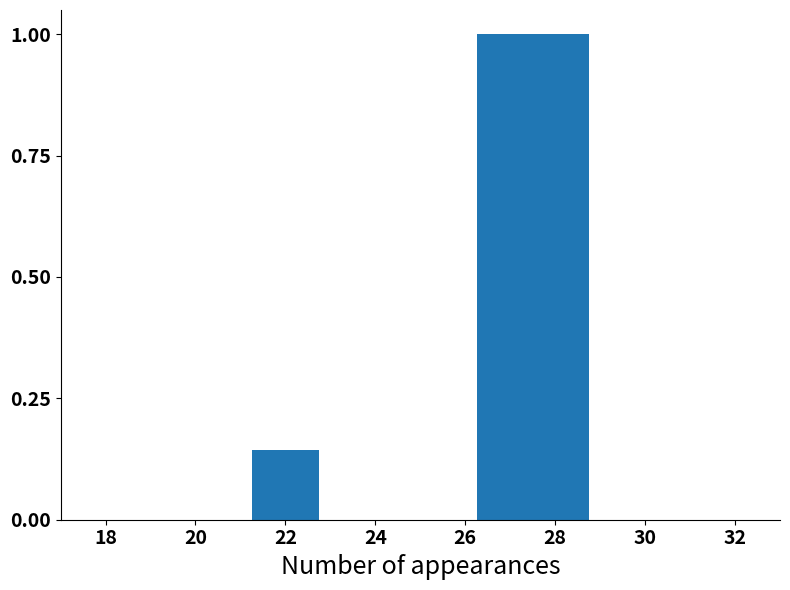

What is the sum of all values?

2.1